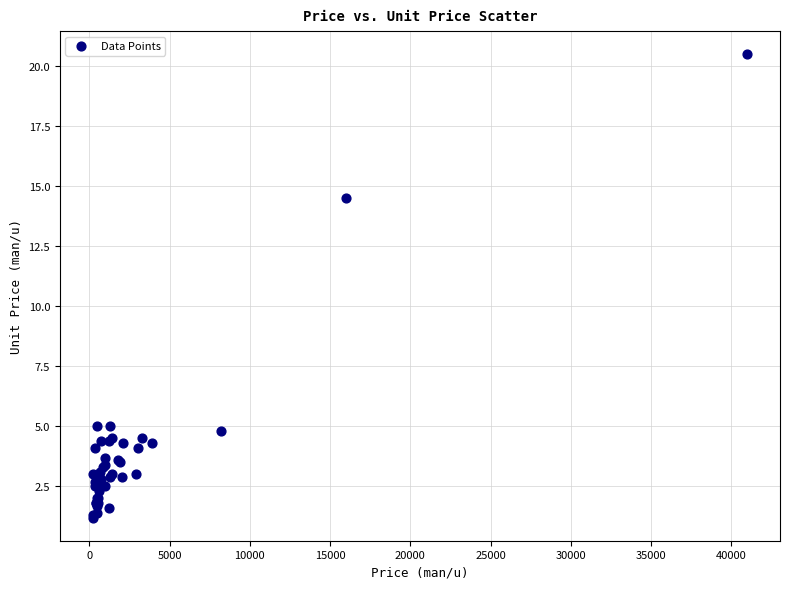

What Y value in the scatter plot is closest to 10?

14.5